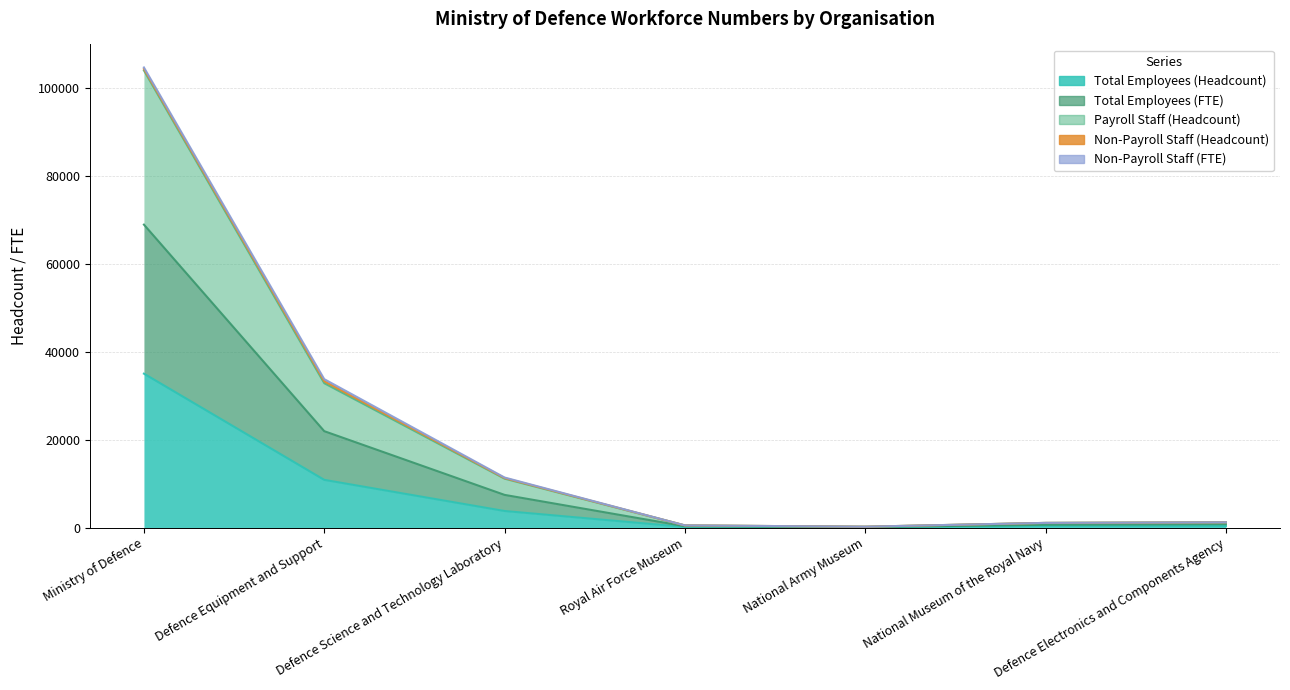

At which category does Total Employees (Headcount) reach its first local valley?

National Army Museum